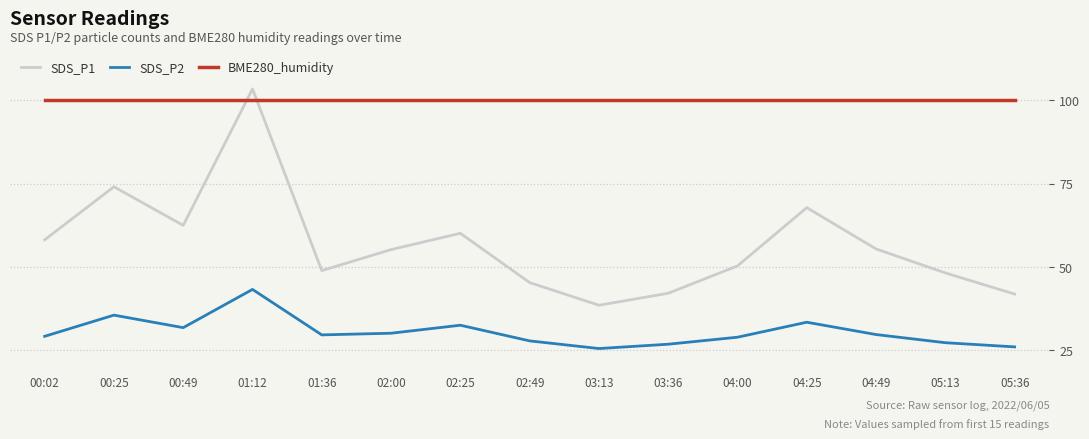

What is the difference between the highest and lowest values at 02:25?

67.5